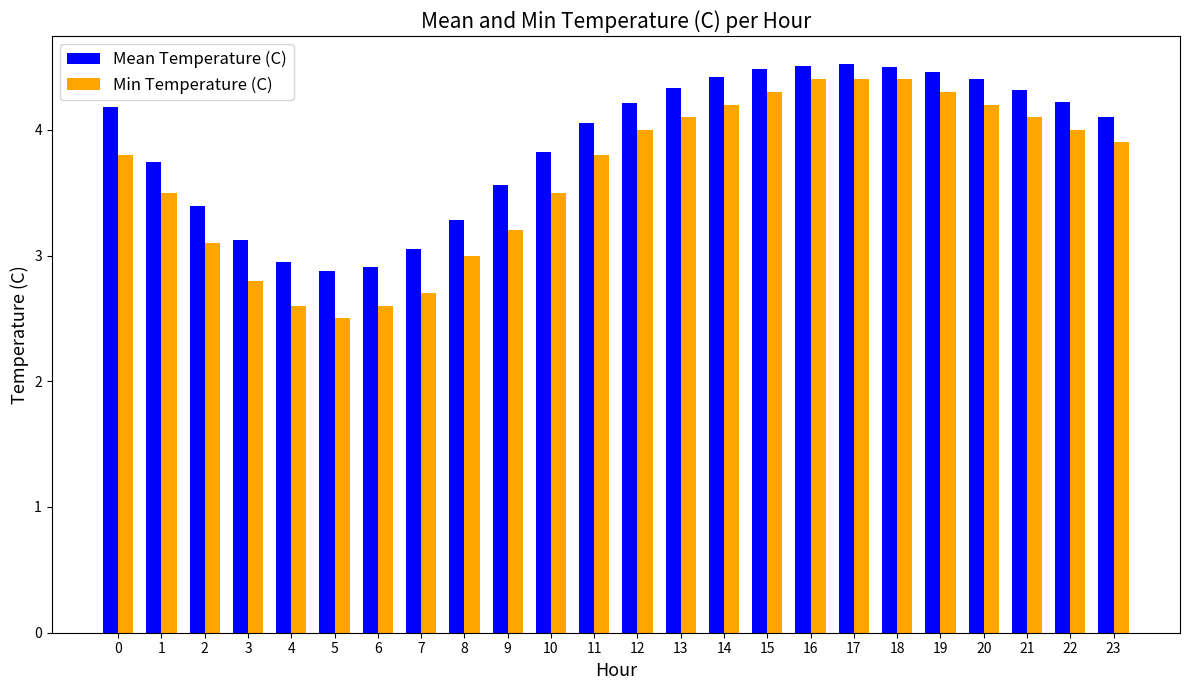

What is the sum of all Mean Temperature (C) values?

93.4